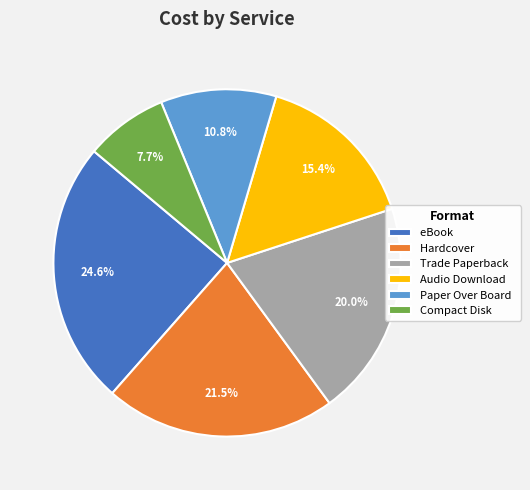

To the nearest percent, what is the difference between the Audio Download and Paper Over Board slice percentages?

5%